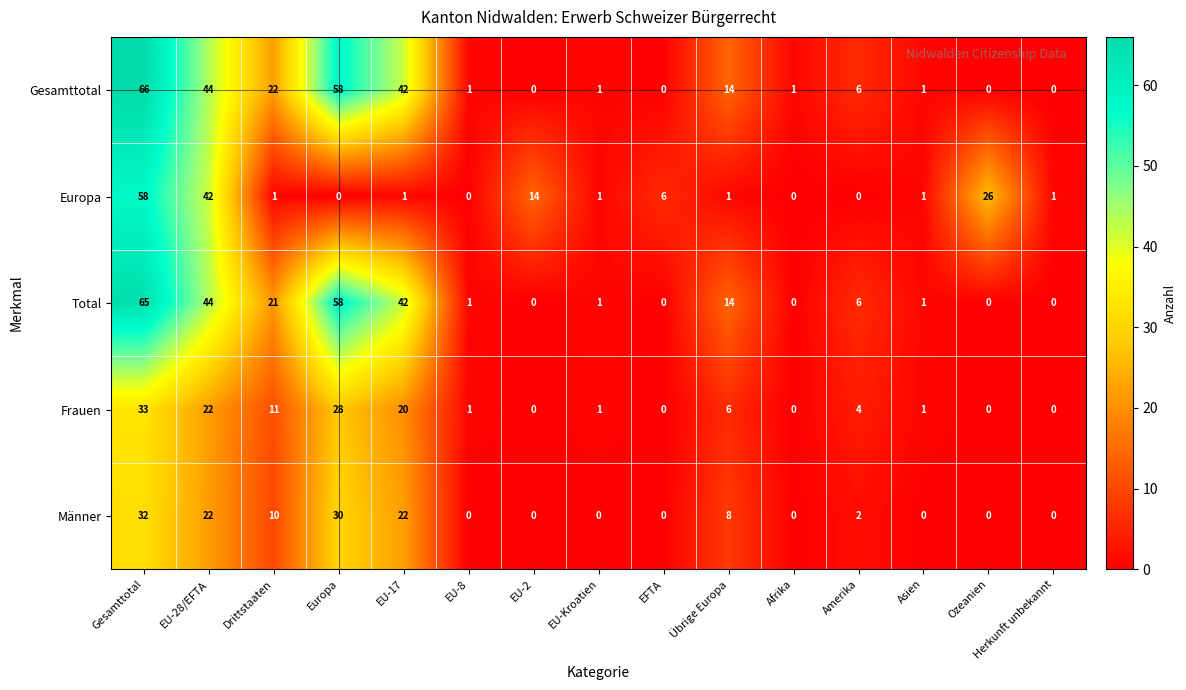

List the series in order of their peak value, highest first.

Gesamttotal, Total, Europa, Frauen, Männer